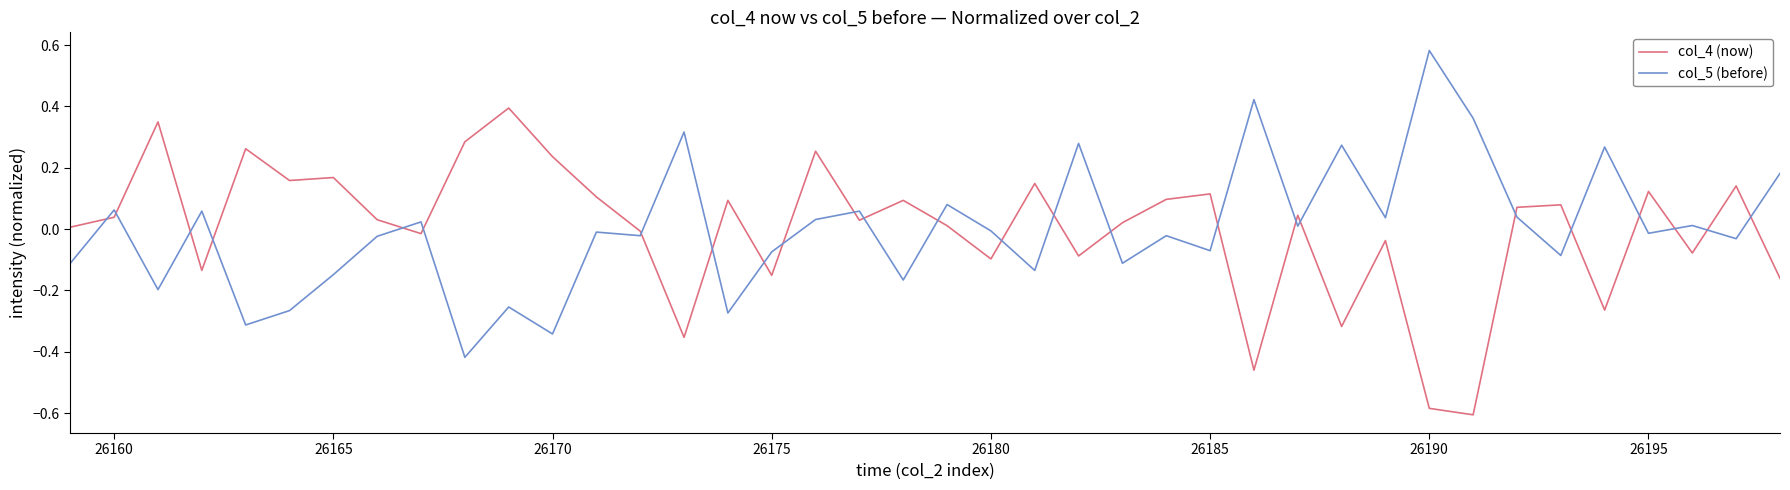

What is the difference between the maximum and minimum values in the col_5 (before) series?

1.0